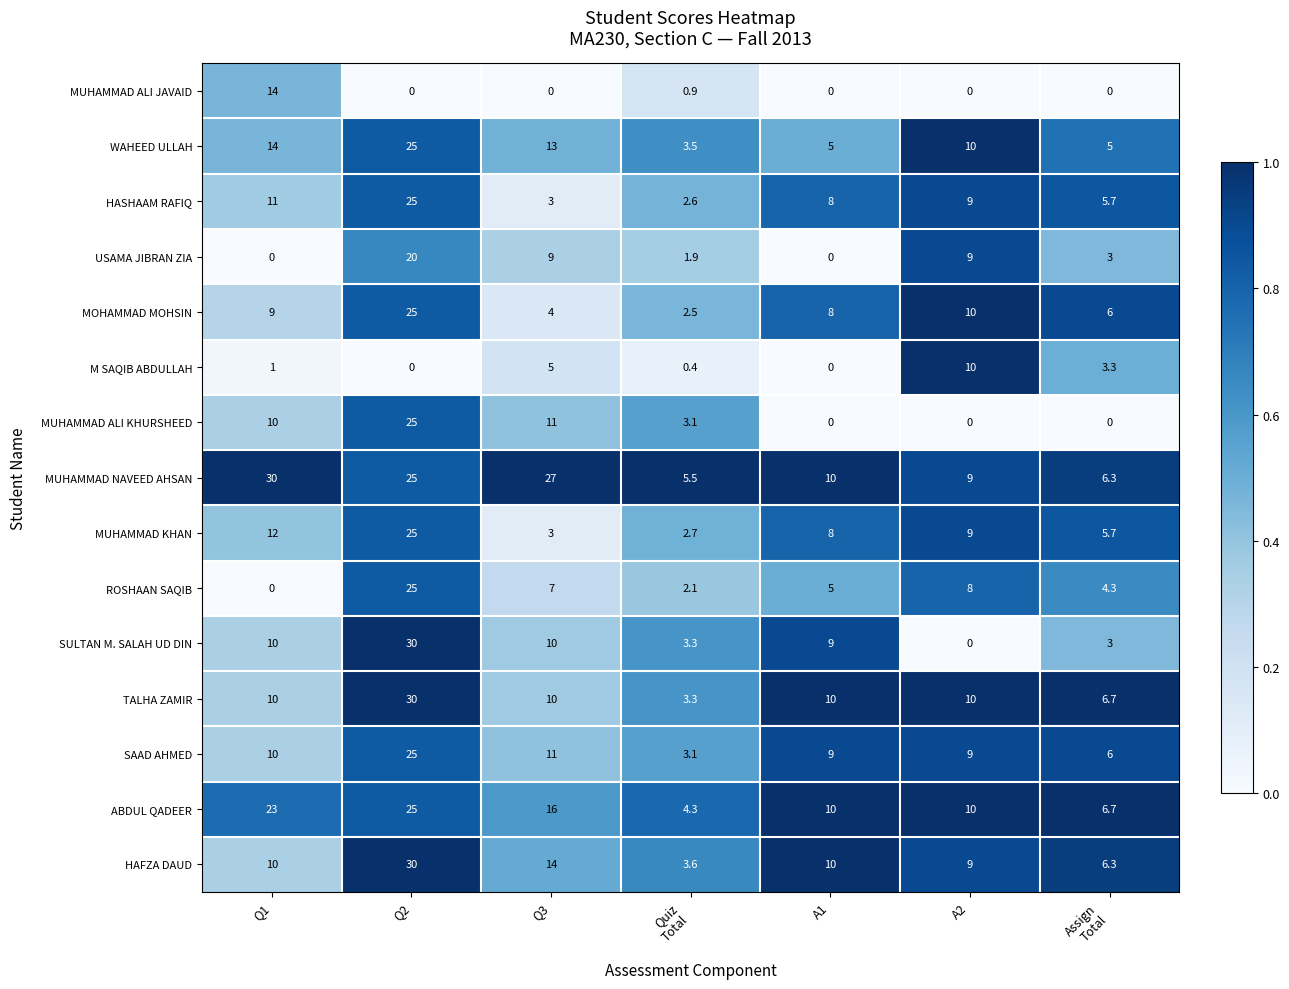

What is the spread (max minus min) of values at A2?

10.0